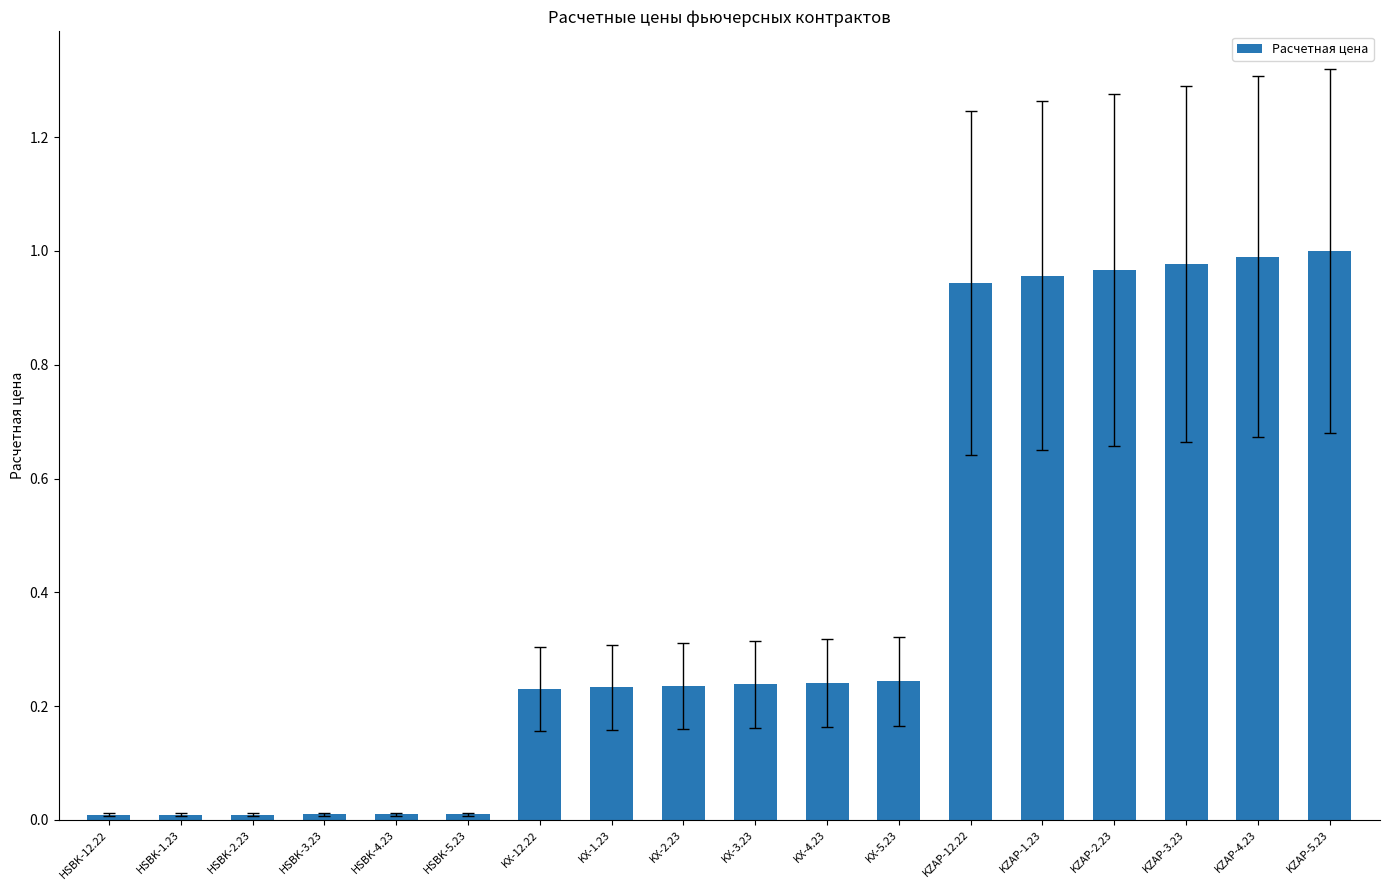

What is the average value?

0.4